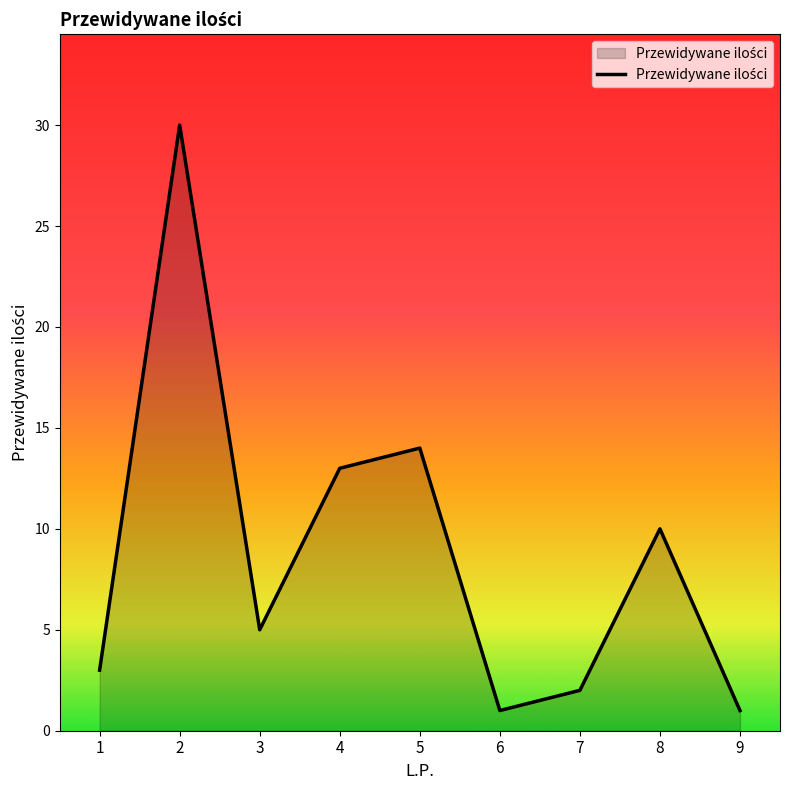

What is the sum of the values at 6 and 5?

15